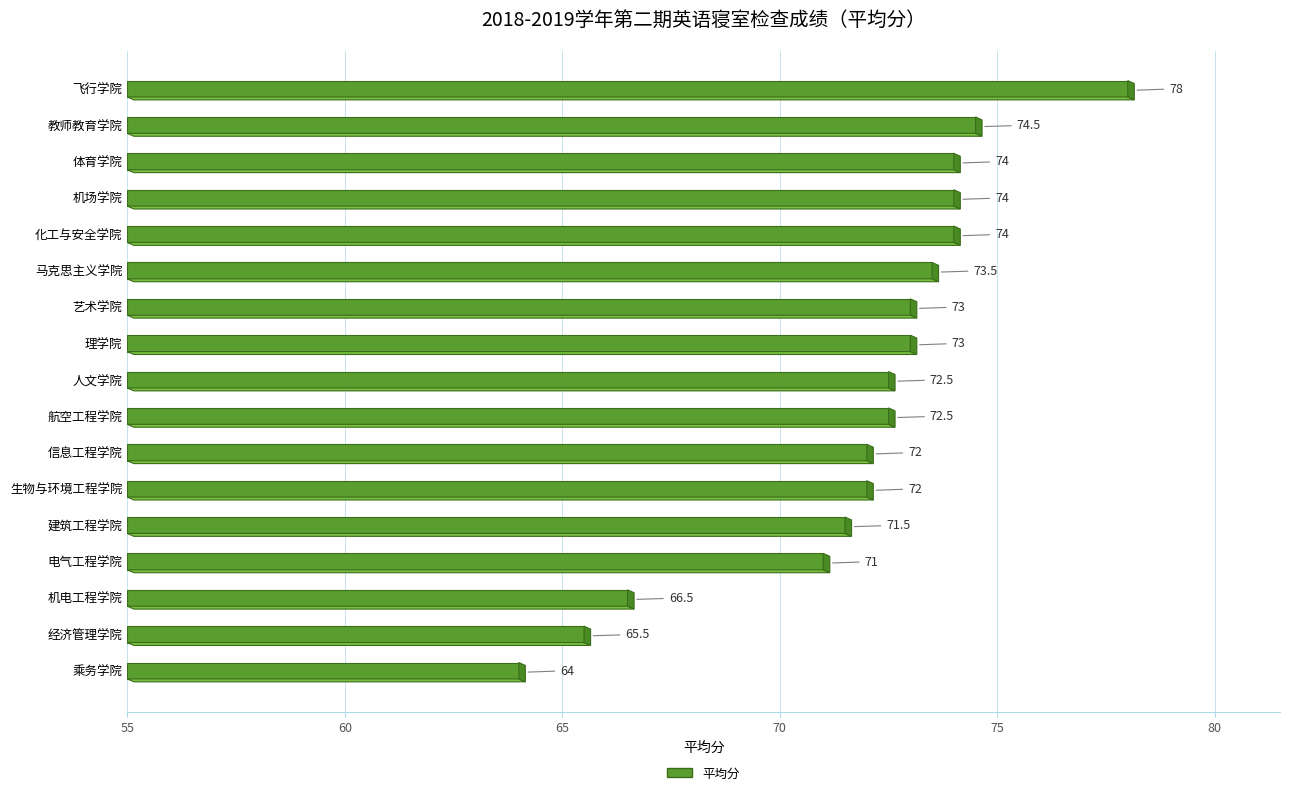

What position from the right is 乘务学院?

1